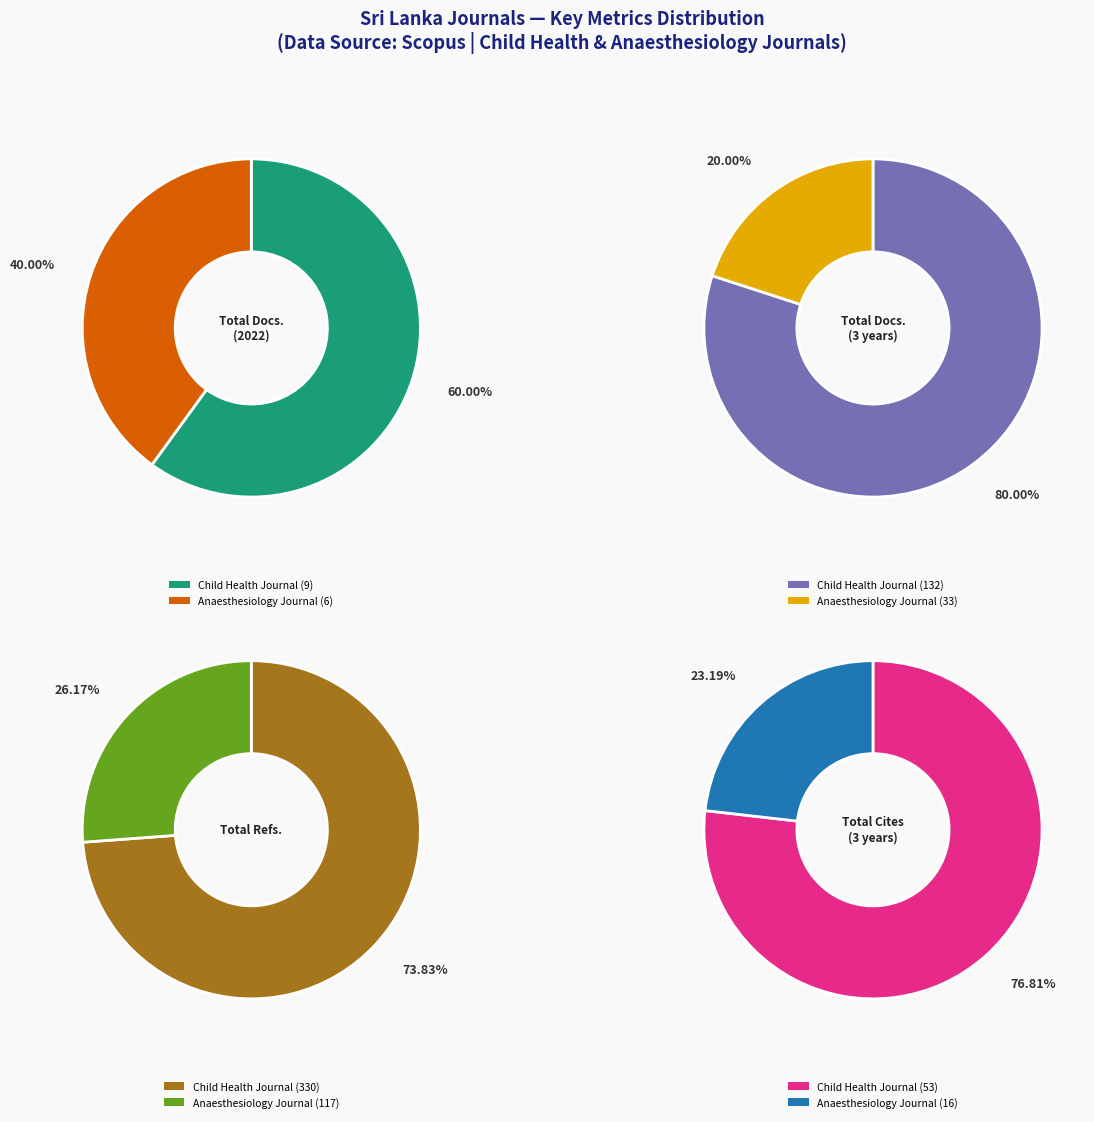

Do Sri Lanka Journal of Child Health and Sri Lankan Journal of Anaesthesiology together represent more than half of the pie?

Yes